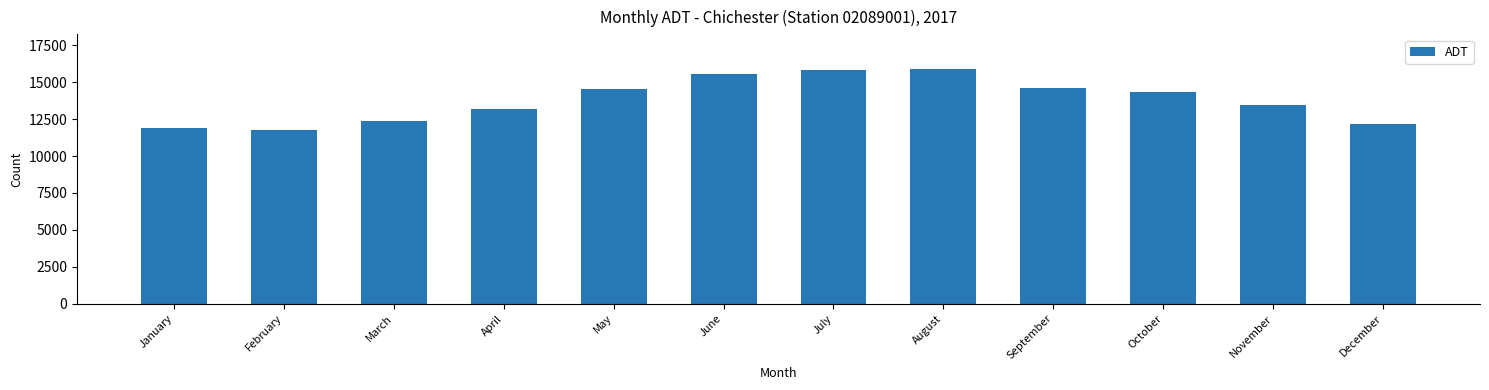

What is the difference between the values at October and March?

1965